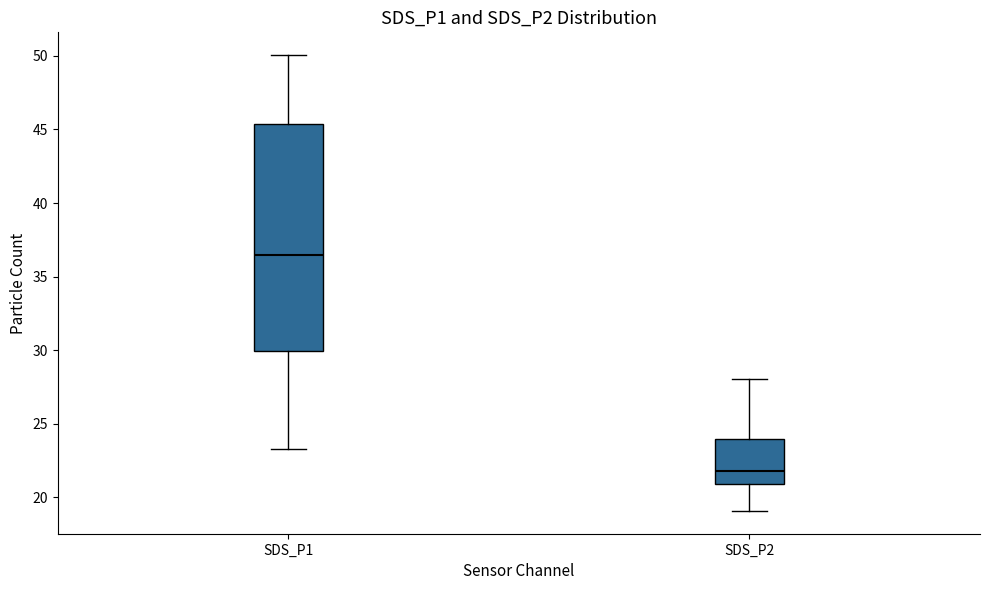

Which box's median line is the lowest?

SDS_P2